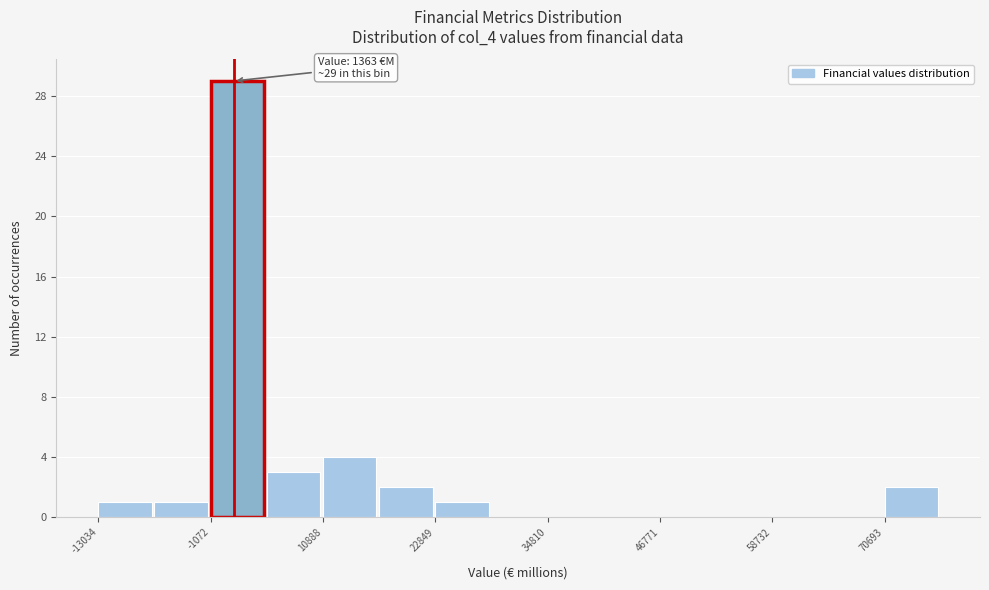

Around what value on the x-axis is the tallest bar? Give the approximate position of its centre, as read against the axis.

2000